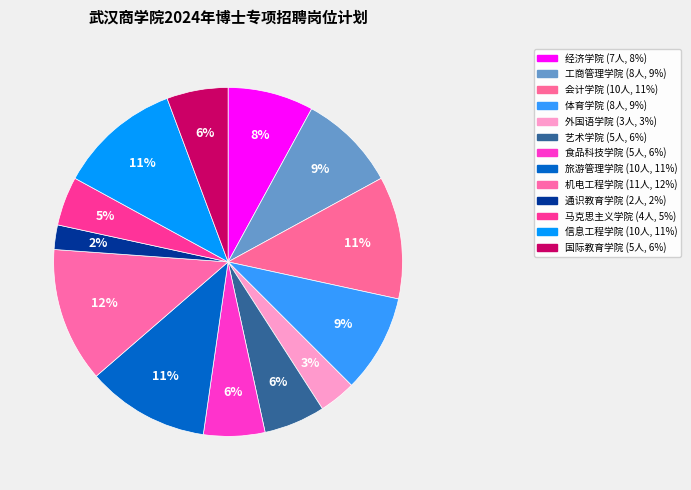

Approximately how many times larger is the value at 通识教育学院 compared to 国际教育学院?

0.4